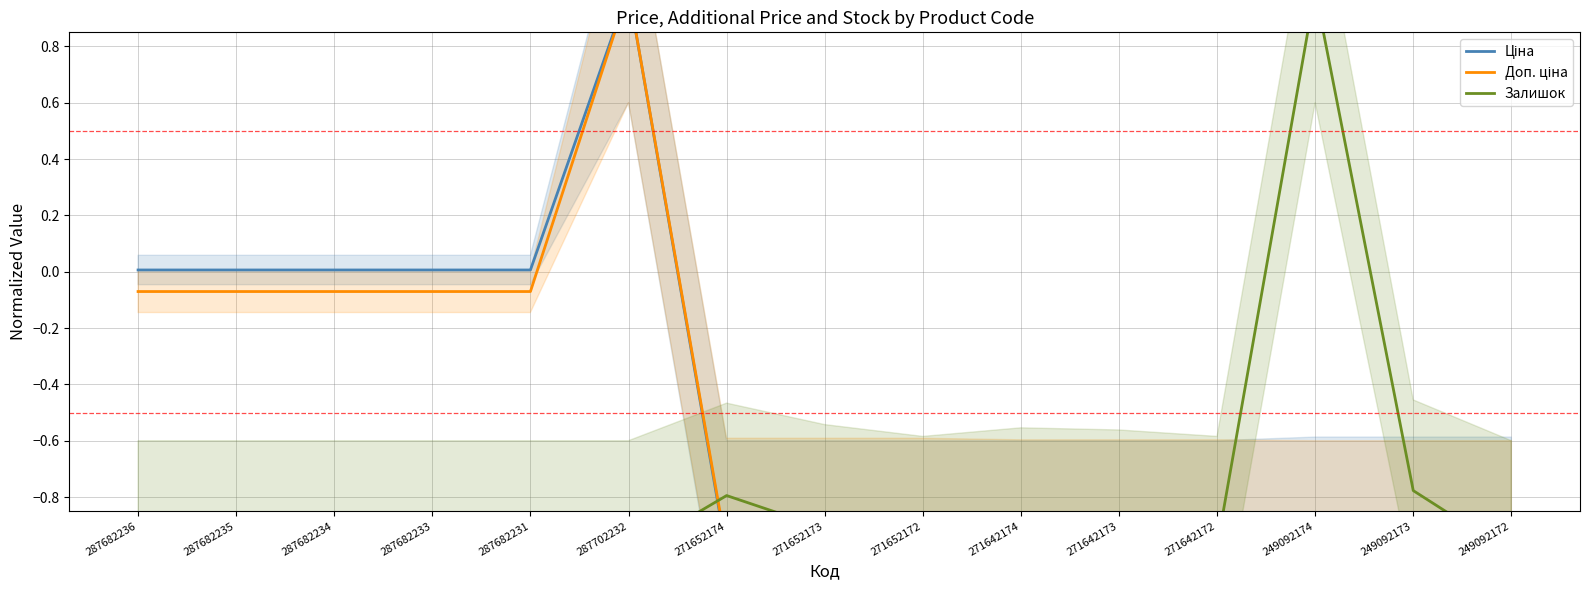

True or false: Залишок has a value of -1.0 at 287702232.

True